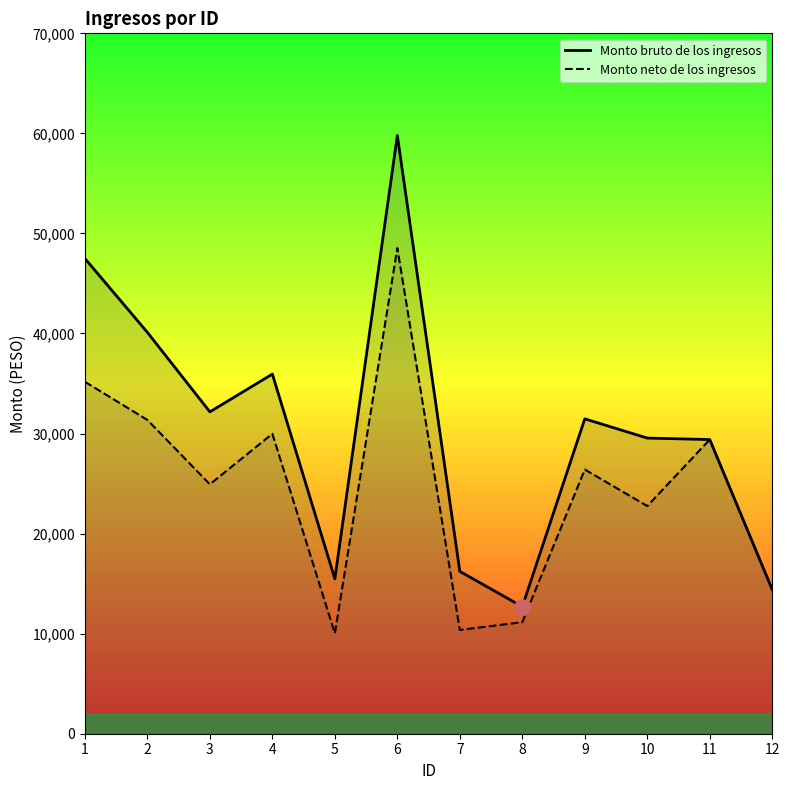

Is the value of Monto neto de los ingresos at 12 greater than the value of Monto bruto de los ingresos at 2?

No